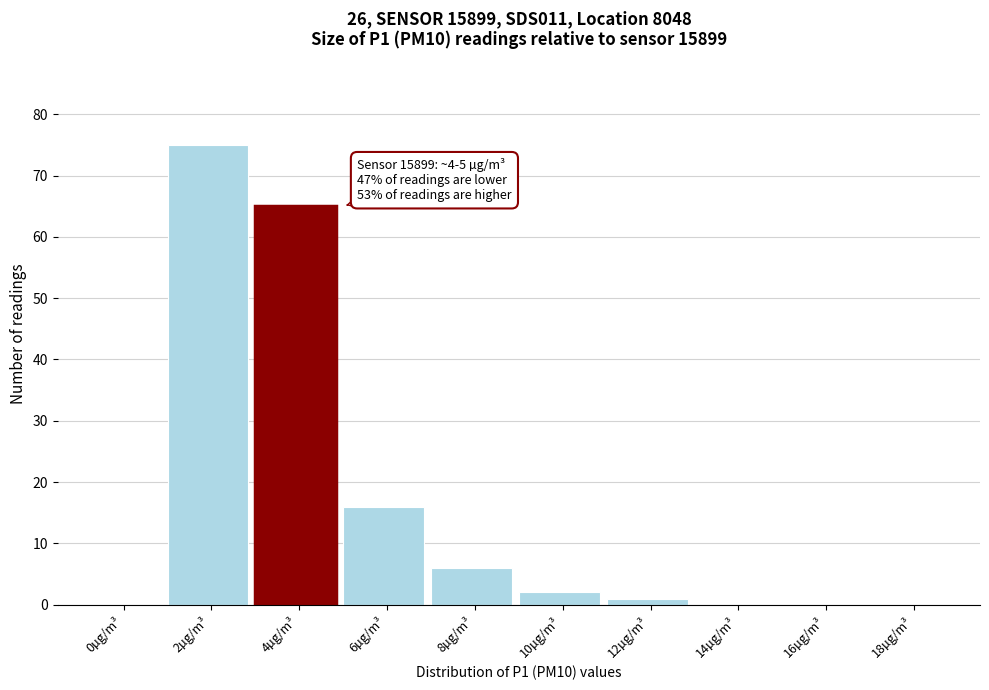

Which category has the highest value across all series?

2µg/m³